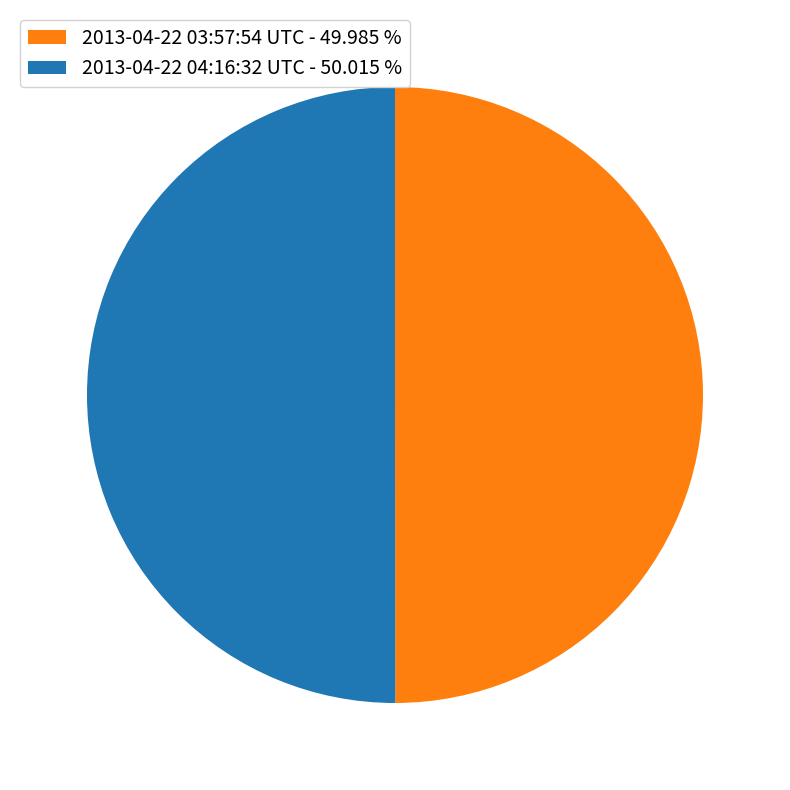

Approximately how many times larger is the value at 2013-04-22 03:57:54 UTC - 49.985 % compared to 2013-04-22 04:16:32 UTC - 50.015 %?

1.0